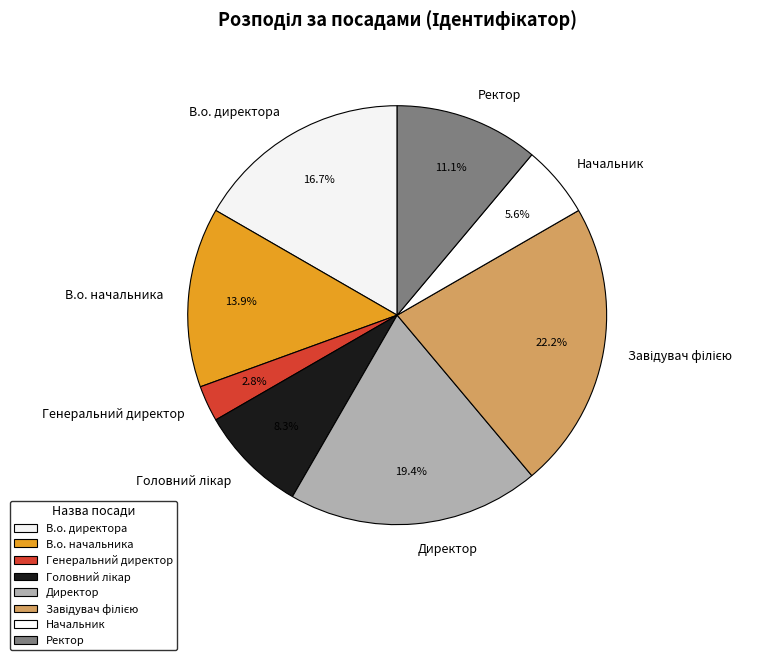

What portion of the pie excludes Директор?

80.6%